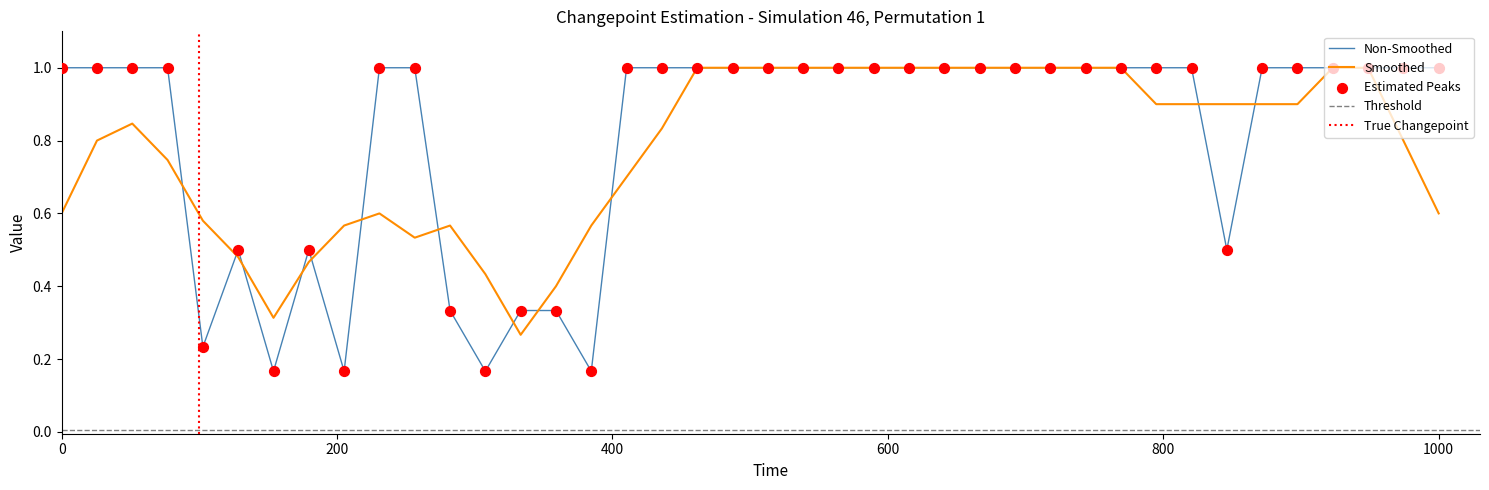

At how many categories does at least one series exceed 0?

40